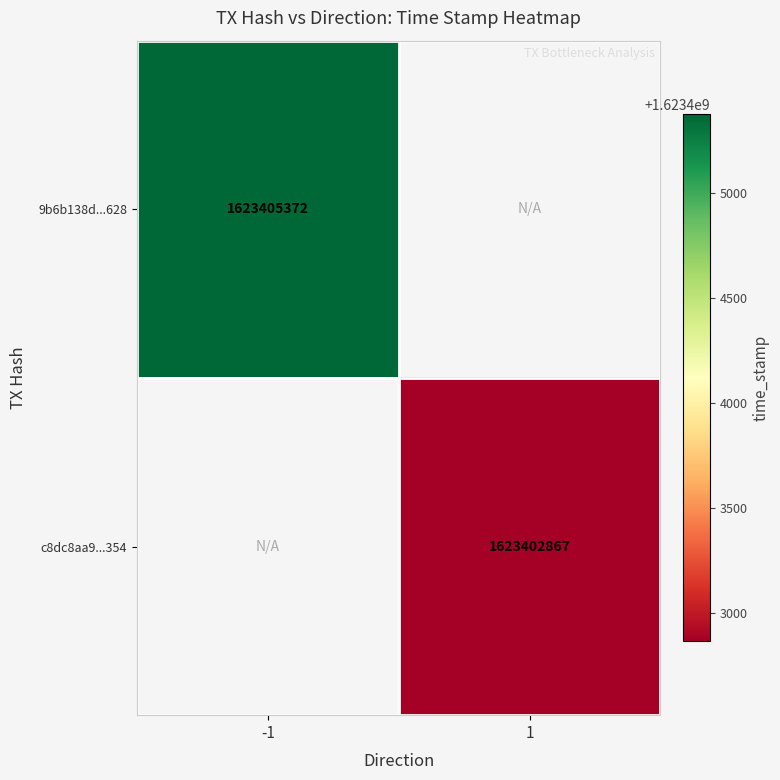

Which category has the lowest value across all series?

1